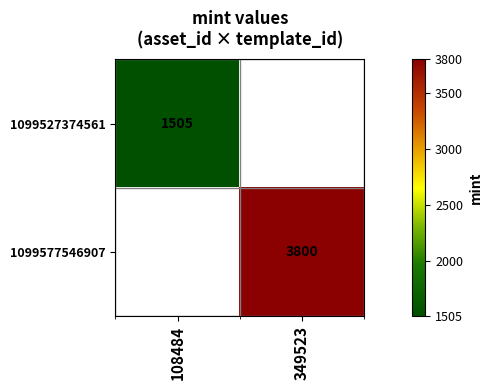

True or false: 1099577546907 has a value of 6833 at 349523.

False